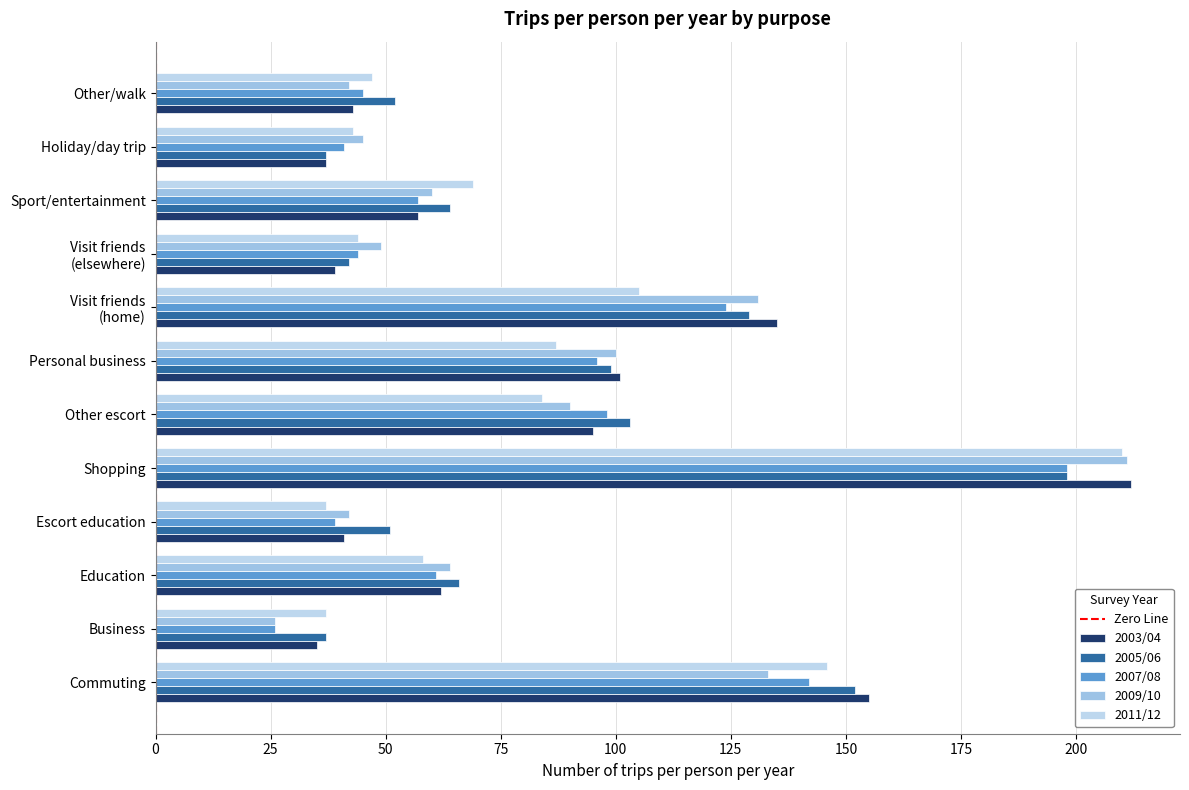

What is the smallest value displayed?

26